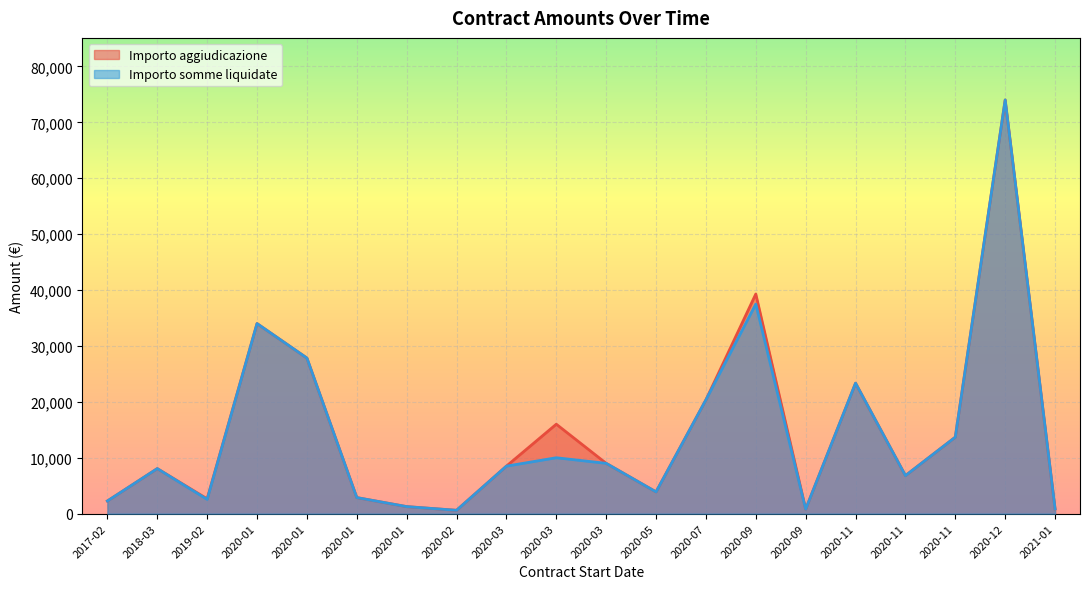

How many lines are shown in the chart?

2